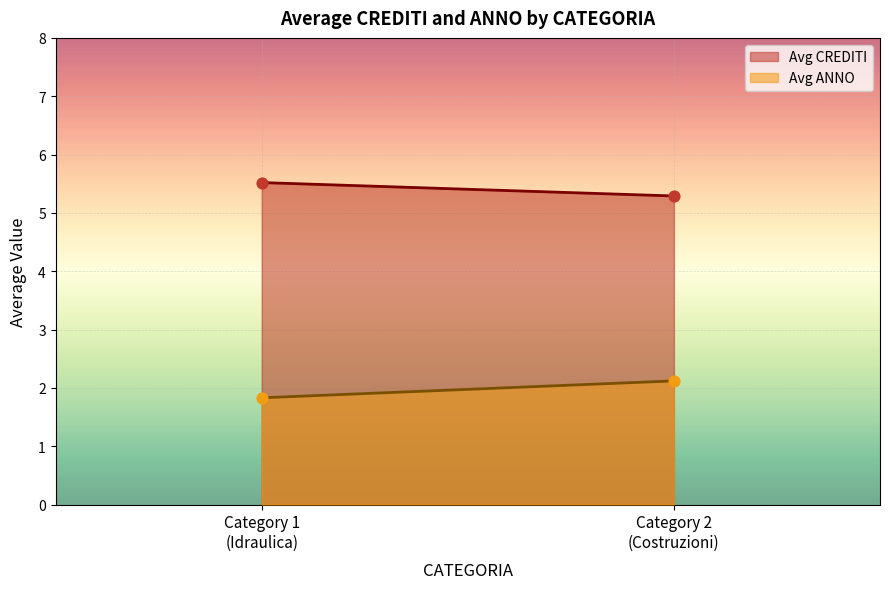

Which series has the largest total across all categories?

Avg CREDITI